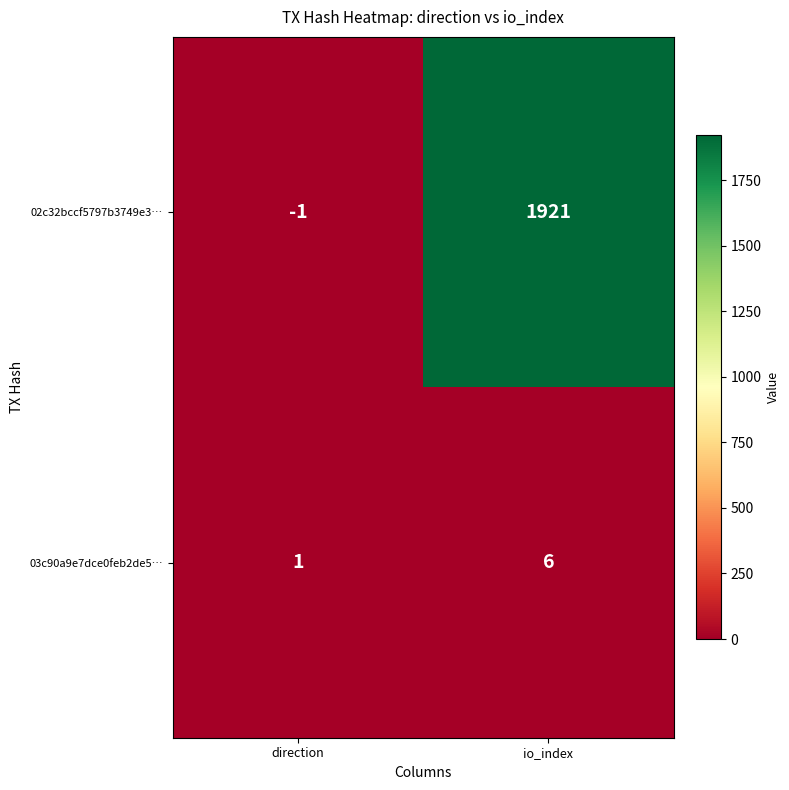

Where is 03c90a9e7dce0feb2de5… nearest to the value 3?

direction